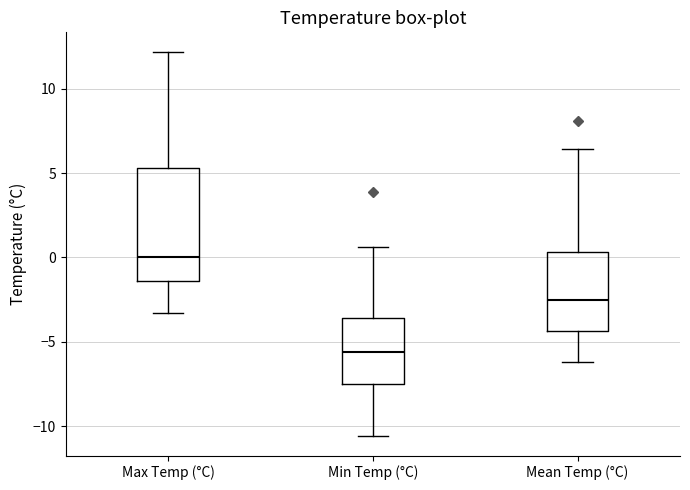

Comparing the boxes themselves (not the whiskers), which one is the tallest?

Max Temp (°C)